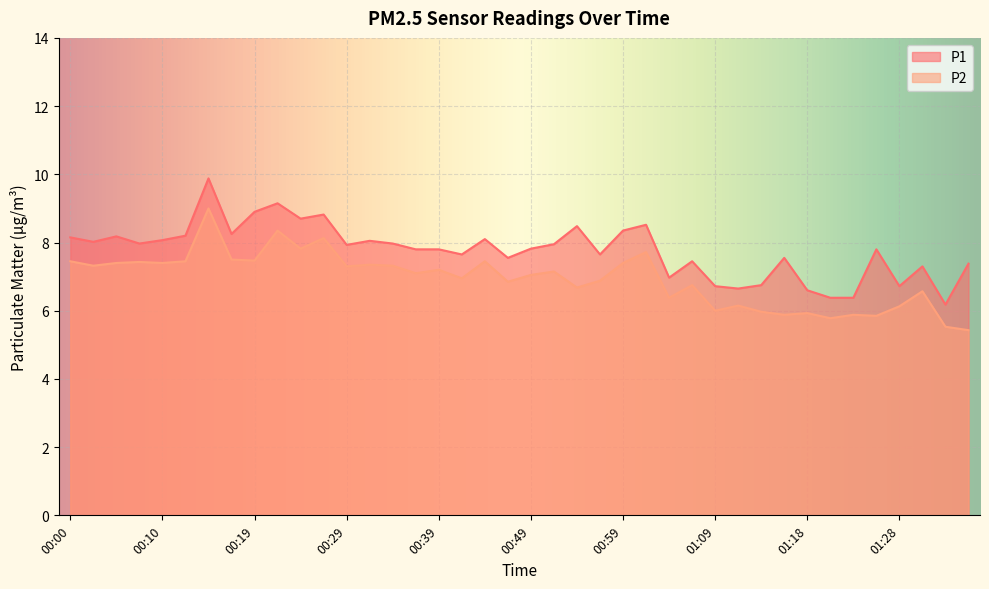

True or false: P1 and P2 intersect in this chart.

False